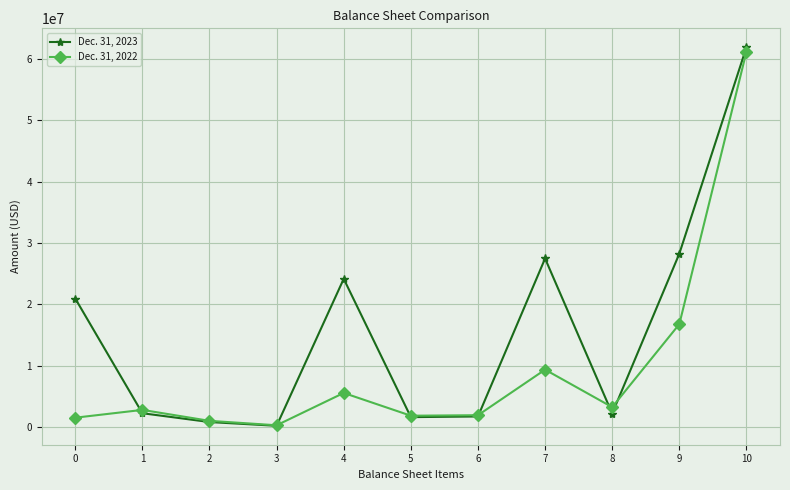

What is the minimum value for Dec. 31, 2023?

183621